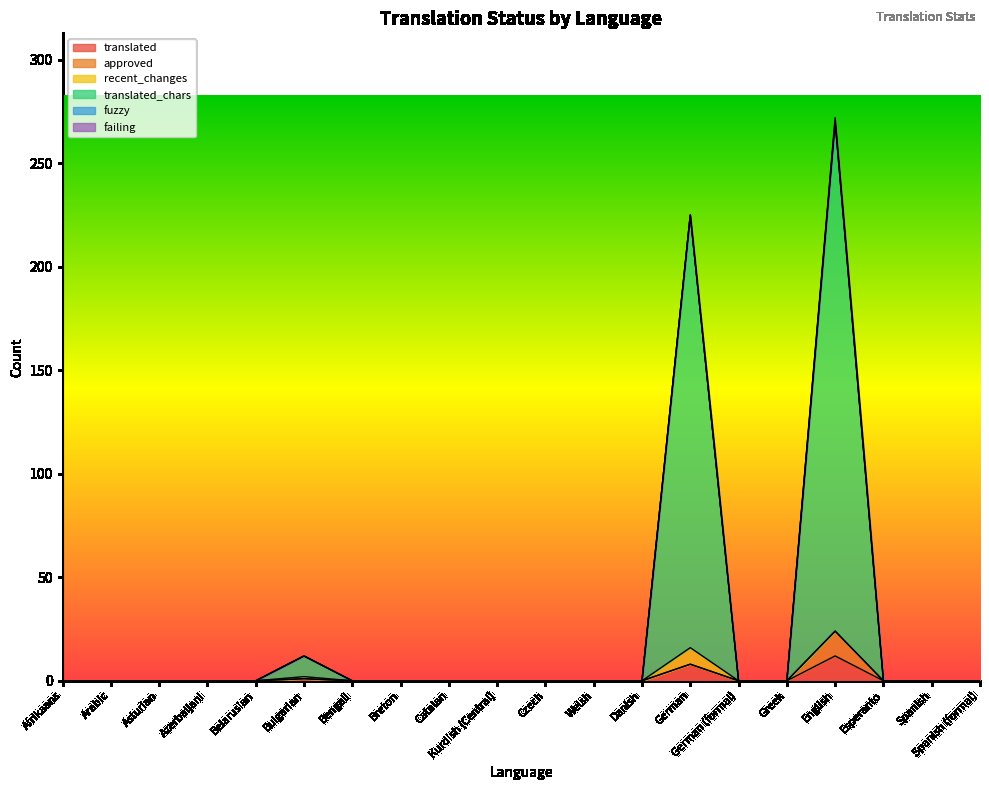

What is the average value of the translated_chars series?

23